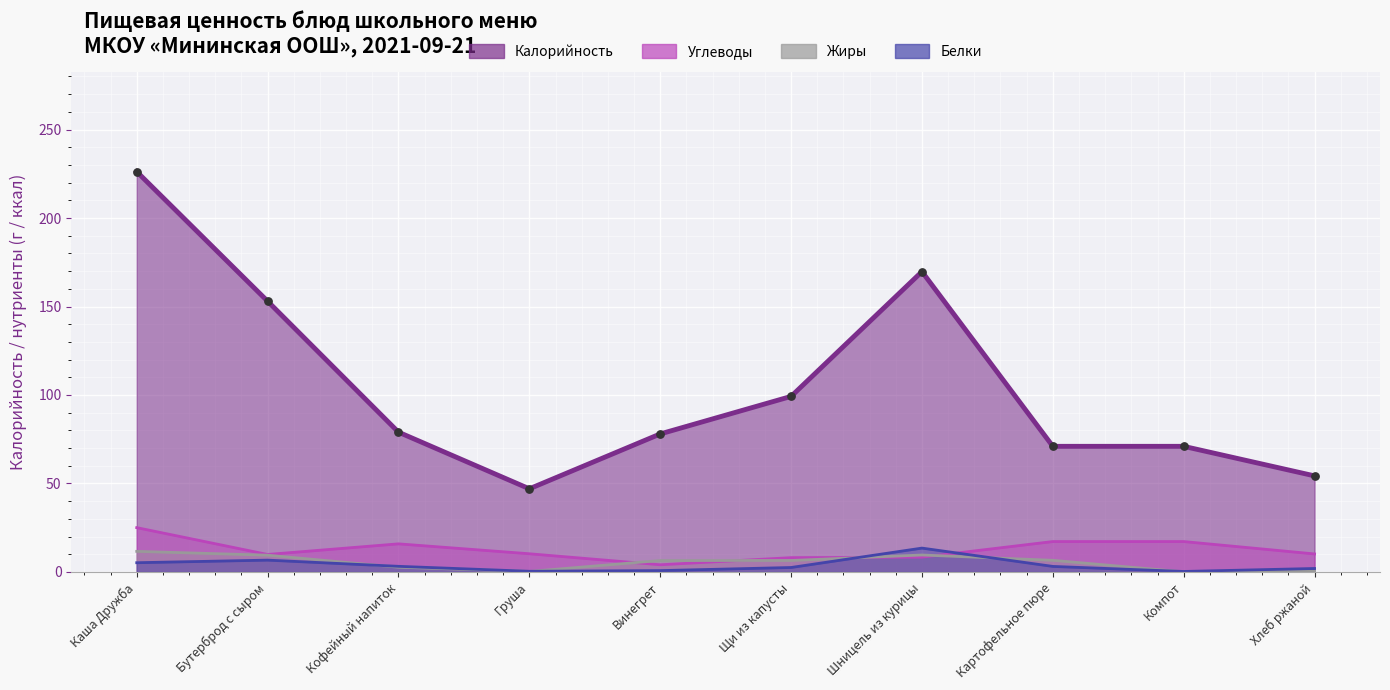

Which series reaches the minimum Y coordinate?

Жиры